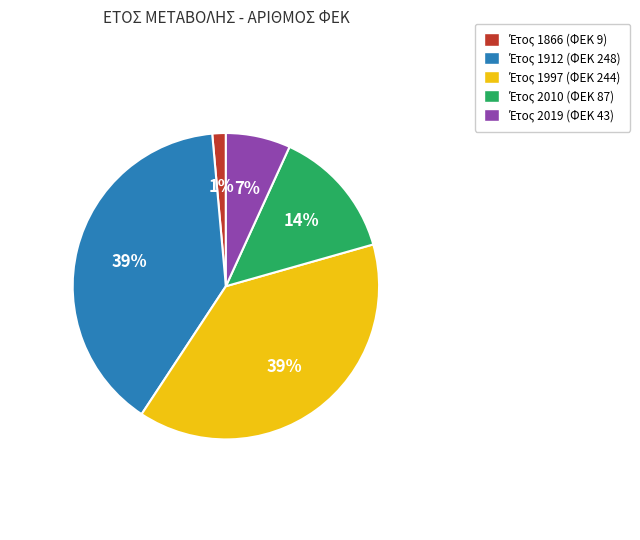

To the nearest percent, what is the difference between the largest and smallest slice percentages?

38%